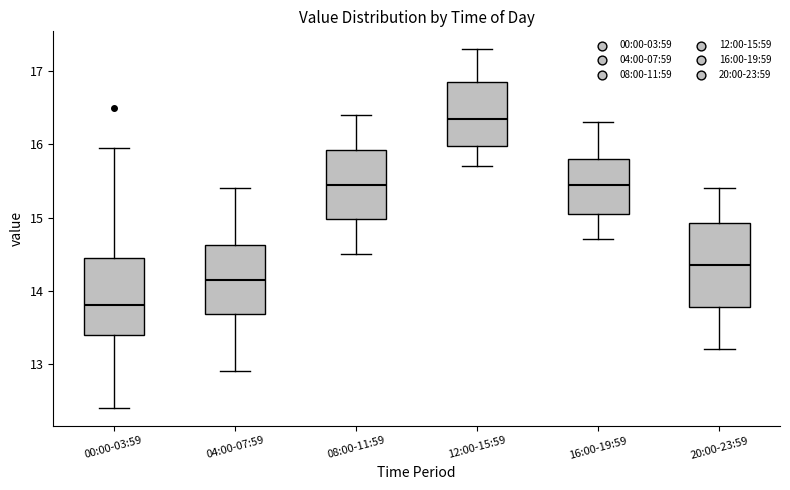

Reading left to right, transcribe this box plot: for each box, give where its median line is, the range the box spans, and where its two whiskers end, as read against the y-axis. The values are not printed on the chart, so give them approximately, as read against the axis.

00:00-03:59: median 13.8, box 13.4 to 14.5, whiskers 12.4 to 16.0
04:00-07:59: median 14.2, box 13.7 to 14.6, whiskers 12.9 to 15.4
08:00-11:59: median 15.5, box 15.0 to 15.9, whiskers 14.5 to 16.4
12:00-15:59: median 16.4, box 16.0 to 16.9, whiskers 15.7 to 17.3
16:00-19:59: median 15.5, box 15.1 to 15.8, whiskers 14.7 to 16.3
20:00-23:59: median 14.4, box 13.8 to 14.9, whiskers 13.2 to 15.4